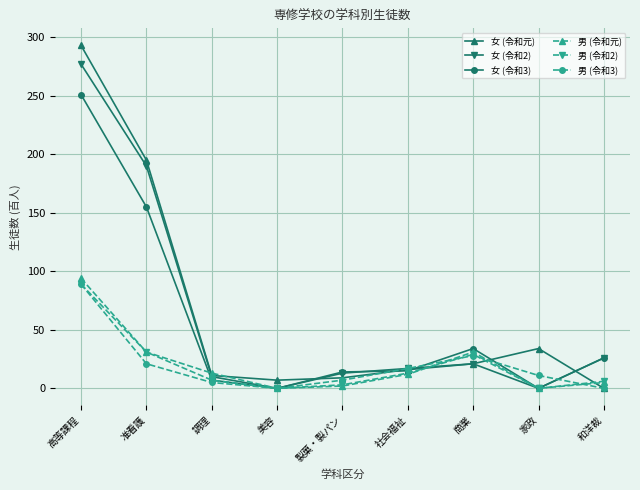

Is it true that 女 (令和元) equals 160 at 和洋裁?

False